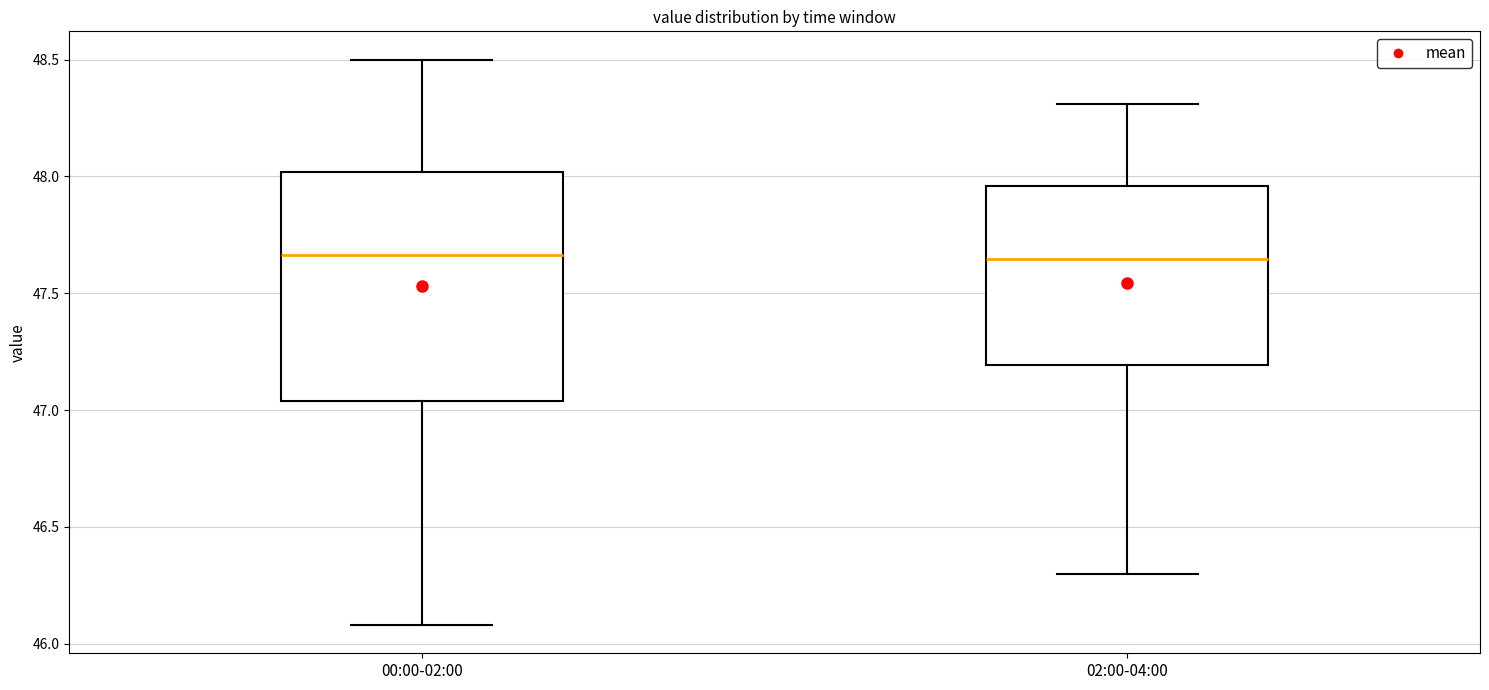

Reading left to right, transcribe this box plot: for each box, give where its median line is, the range the box spans, and where its two whiskers end, as read against the y-axis. The values are not printed on the chart, so give them approximately, as read against the axis.

00:00-02:00: median 47.65, box 47.05 to 48.00, whiskers 46.10 to 48.50
02:00-04:00: median 47.65, box 47.20 to 47.95, whiskers 46.30 to 48.30